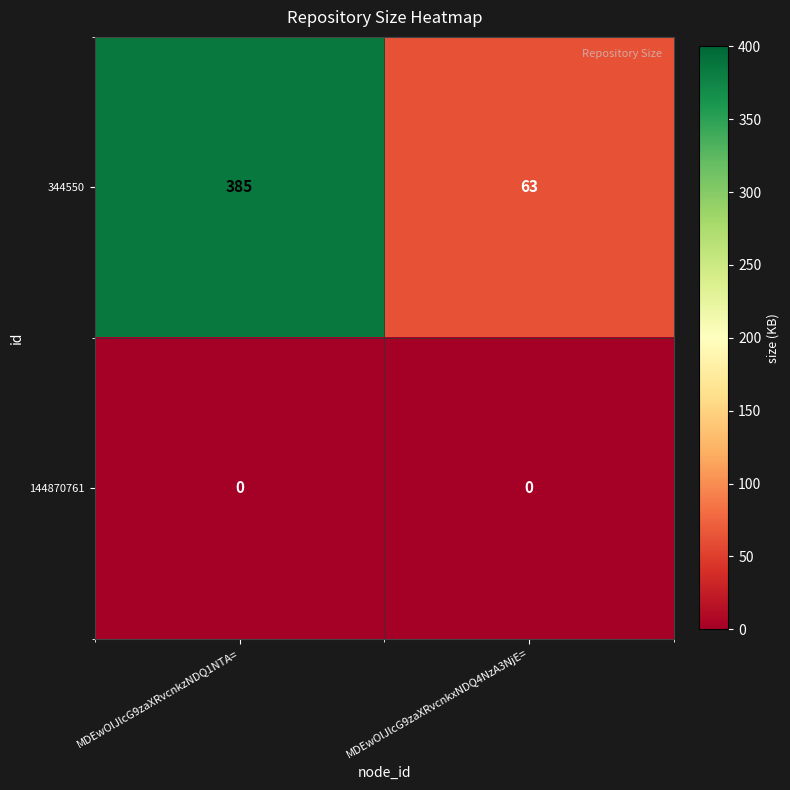

Which series has the largest total across all categories?

344550